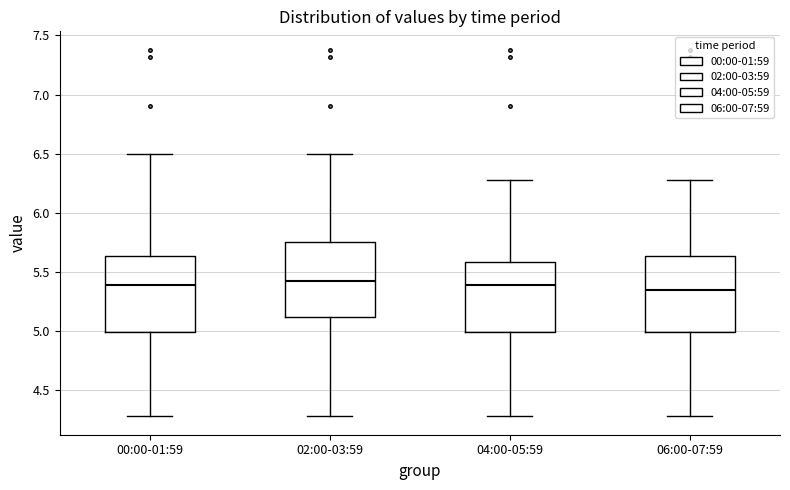

Where is the upper edge of the box for 02:00-03:59 on the y-axis? The values are not printed on the chart, so give them approximately, as read against the axis.

5.75